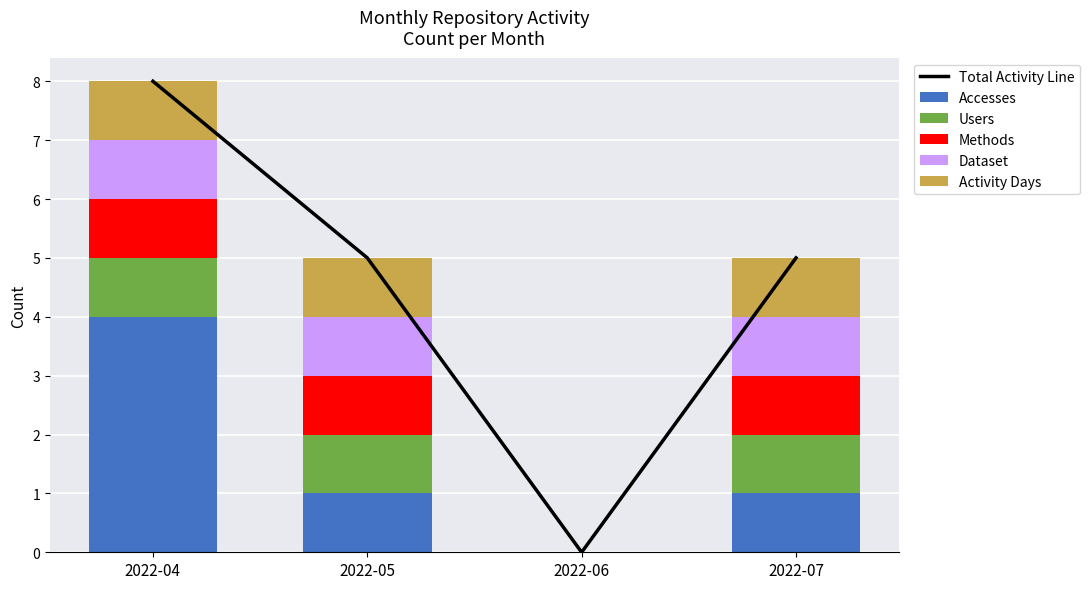

At how many categories does at least one series exceed 2?

3